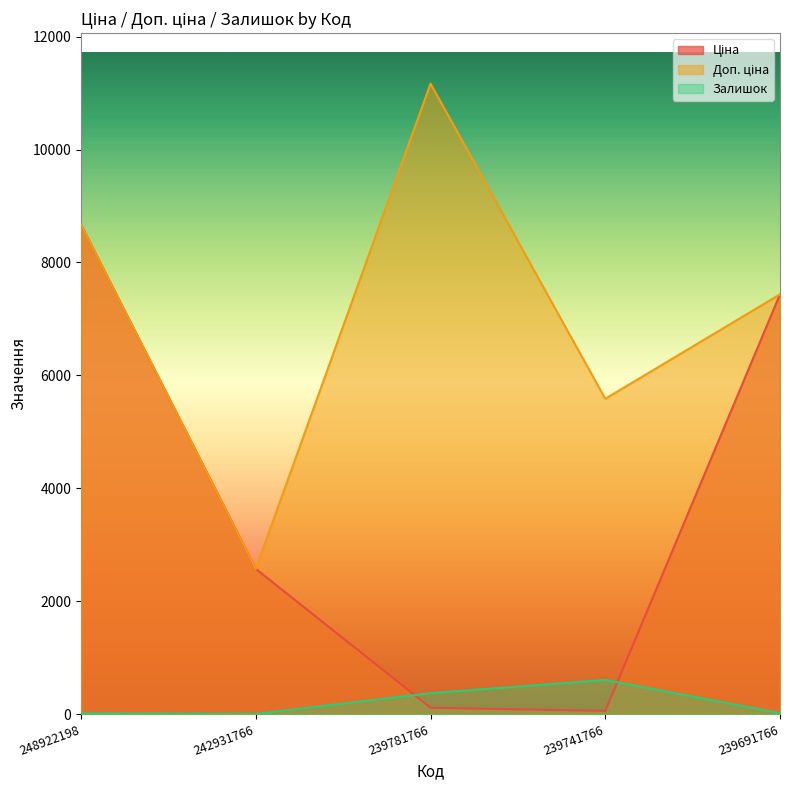

Reading right to left, extract all data points from this chart.

Ціна: 239691766=7436.2	239741766=55.9	239781766=111.7	242931766=2572.0	248922198=8669.7
Доп. ціна: 239691766=7436.2	239741766=5585.0	239781766=11169.0	242931766=2572.0	248922198=8669.7
Залишок: 239691766=17.0	239741766=604.0	239781766=370.0	242931766=3.0	248922198=15.0